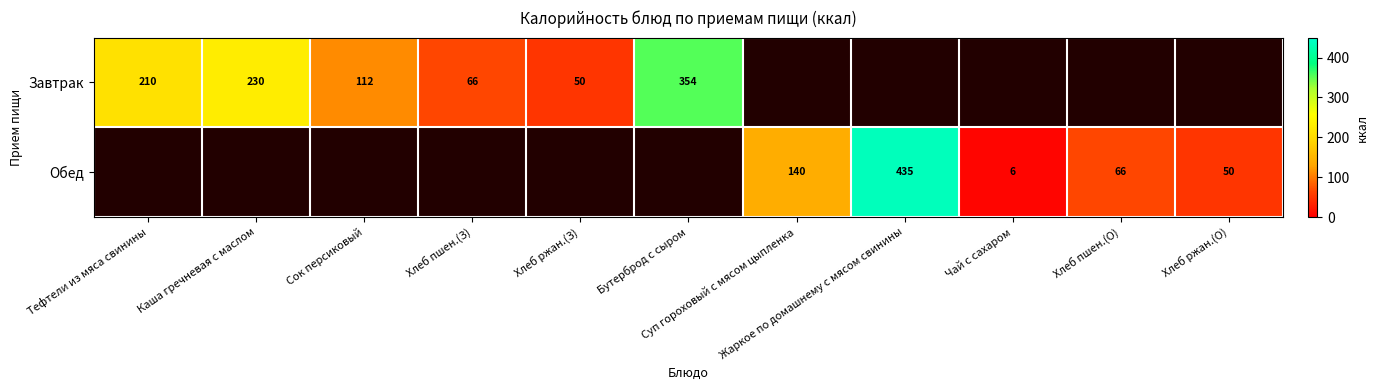

How many distinct data groups are displayed?

2